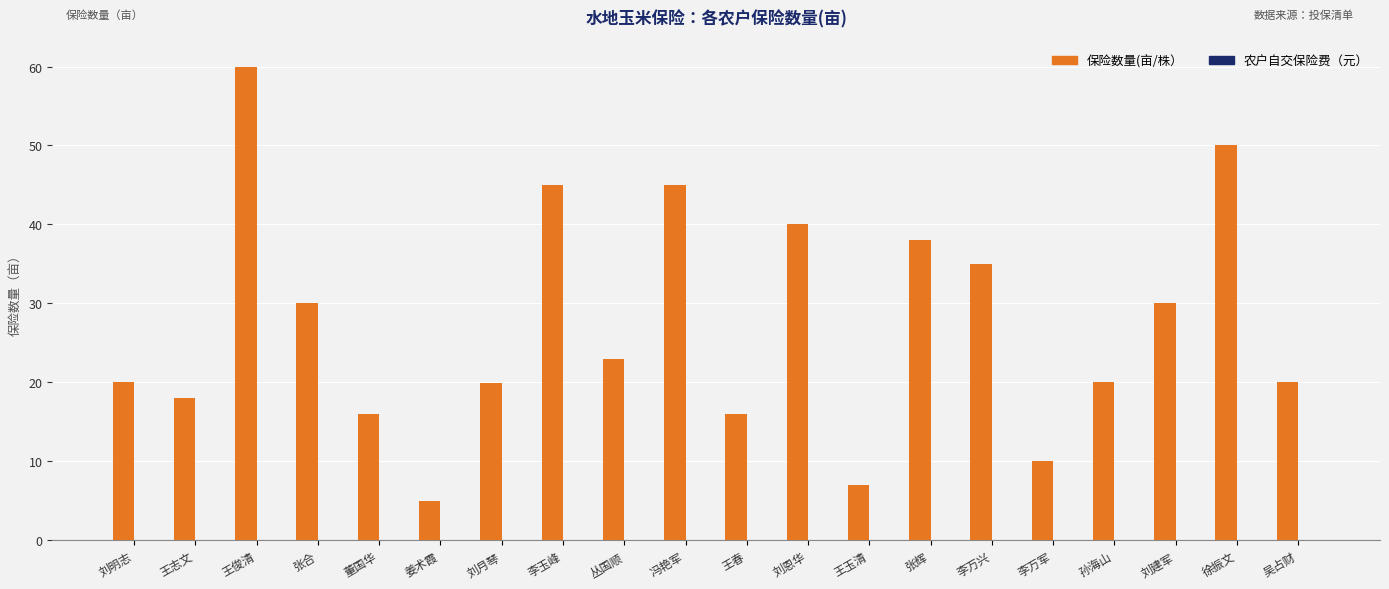

Which label corresponds to the smallest value in the chart?

姜术霞